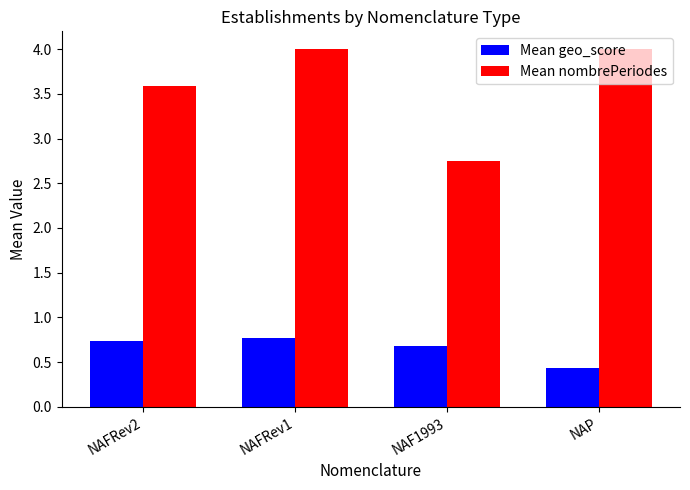

Is the value of Mean geo_score at NAF1993 greater than the value of Mean nombrePeriodes at NAF1993?

No